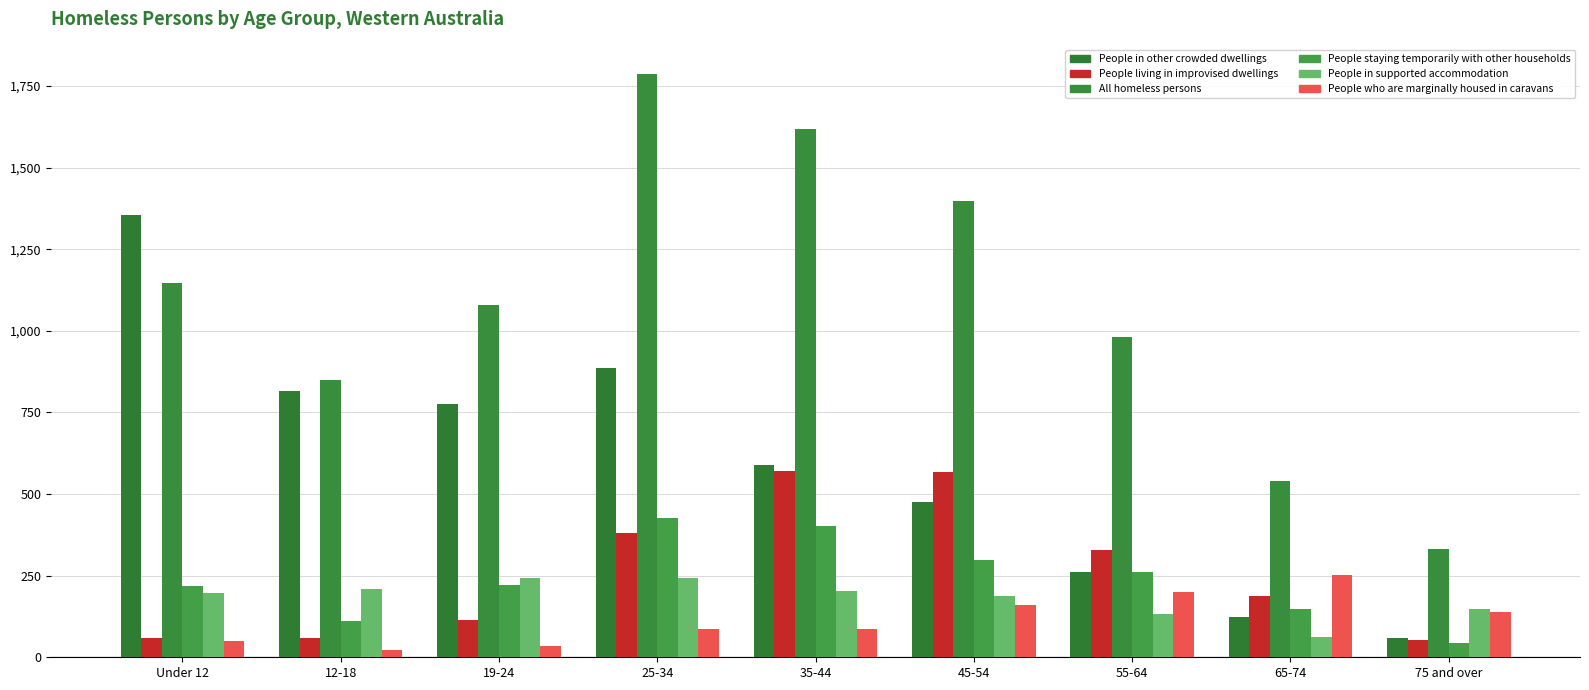

Reading left to right, what are all the values shown in this chart?

People in other crowded dwellings: Under 12=1356	12-18=815	19-24=776	25-34=885	35-44=590	45-54=477	55-64=261	65-74=123	75 and over=58
People living in improvised dwellings: Under 12=58	12-18=58	19-24=113	25-34=380	35-44=571	45-54=569	55-64=328	65-74=188	75 and over=54
All homeless persons: Under 12=1146	12-18=848	19-24=1079	25-34=1788	35-44=1617	45-54=1397	55-64=982	65-74=539	75 and over=333
People staying temporarily with other households: Under 12=217	12-18=112	19-24=221	25-34=426	35-44=403	45-54=299	55-64=262	65-74=149	75 and over=44
People in supported accommodation: Under 12=197	12-18=210	19-24=242	25-34=243	35-44=204	45-54=187	55-64=132	65-74=62	75 and over=147
People who are marginally housed in caravans: Under 12=51	12-18=21	19-24=36	25-34=88	35-44=88	45-54=161	55-64=201	65-74=251	75 and over=139